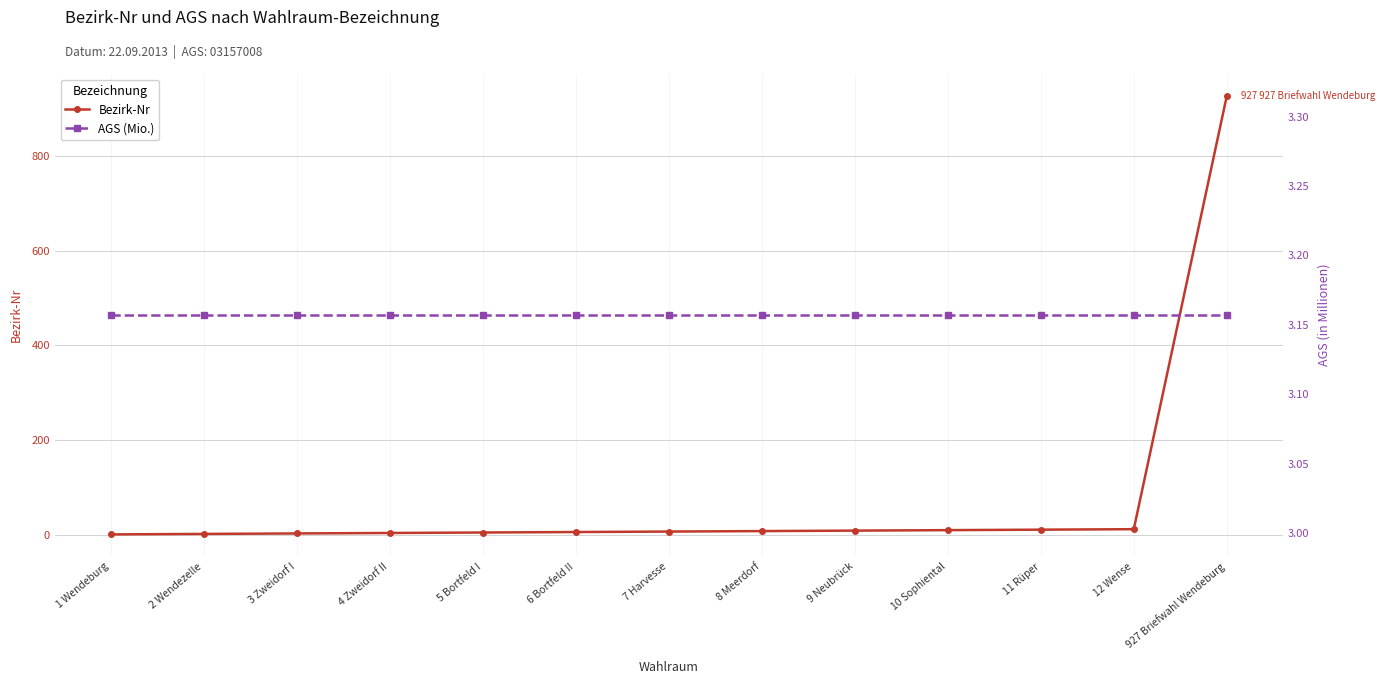

What is the value of the AGS (Mio.) point at the 11th from the left?

3.2